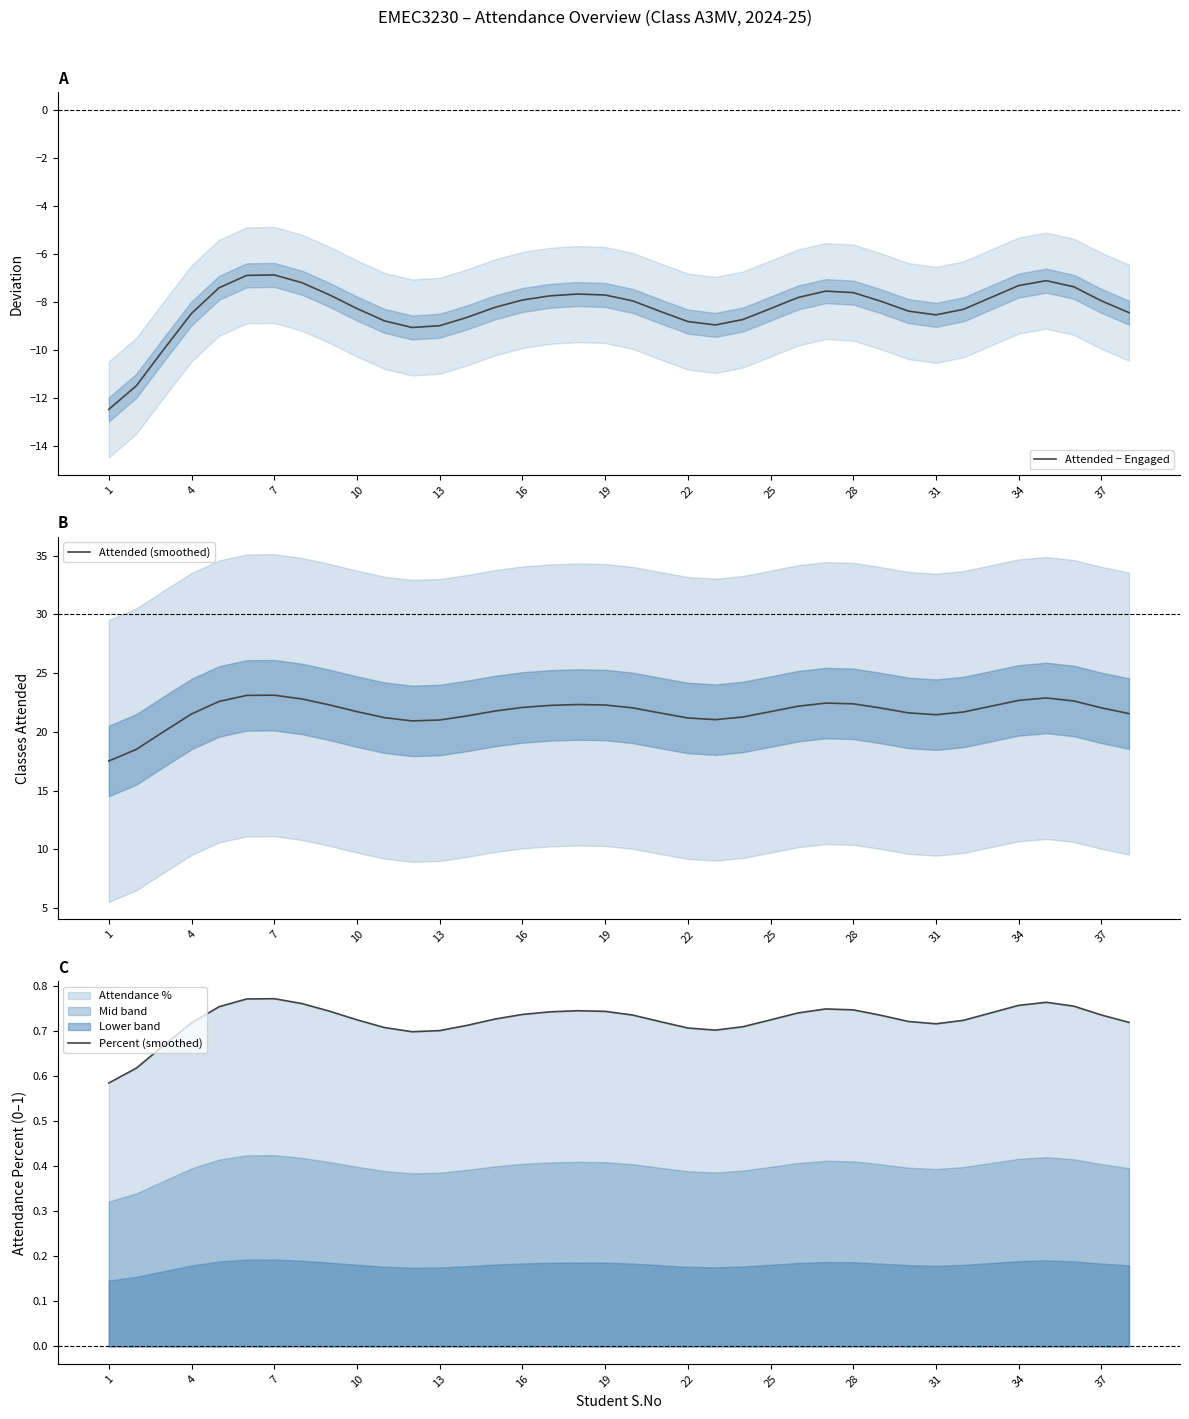

The value of Attended − Engaged at 31 is -14.2. True or false?

False